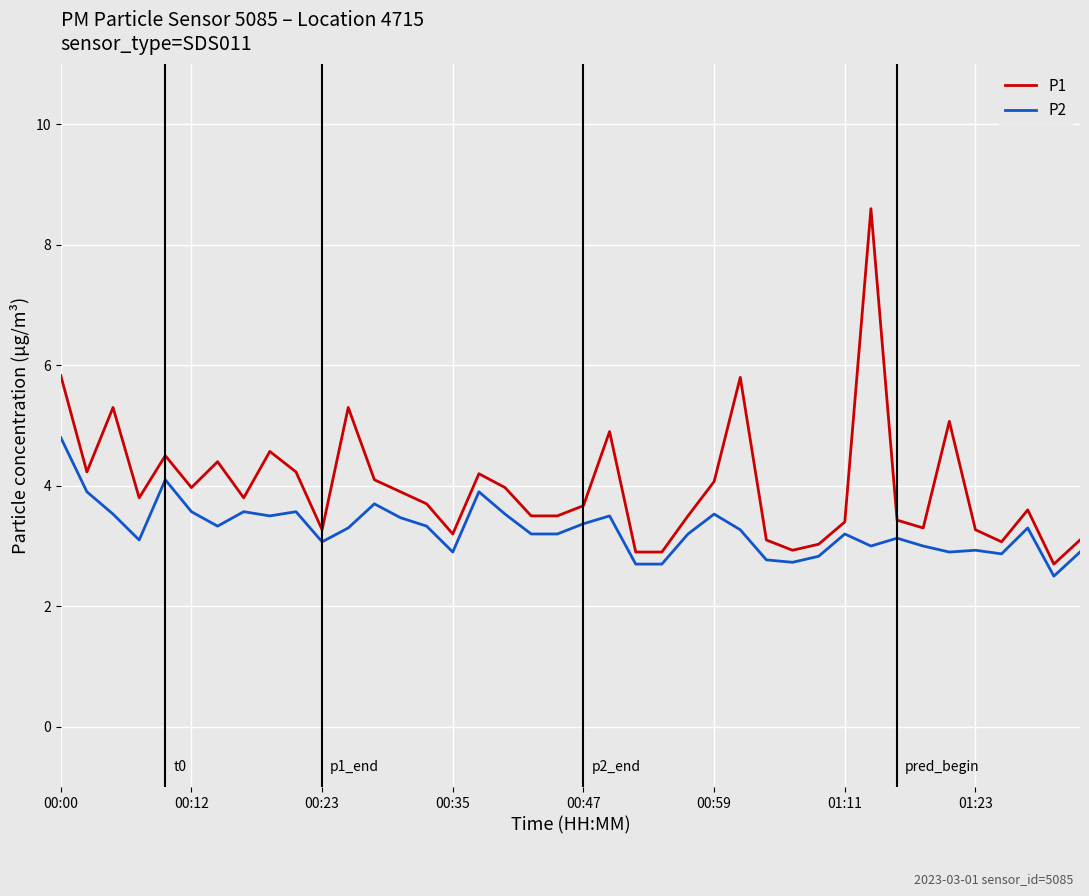

True or false: P1 has more than 0 interior local peaks.

True